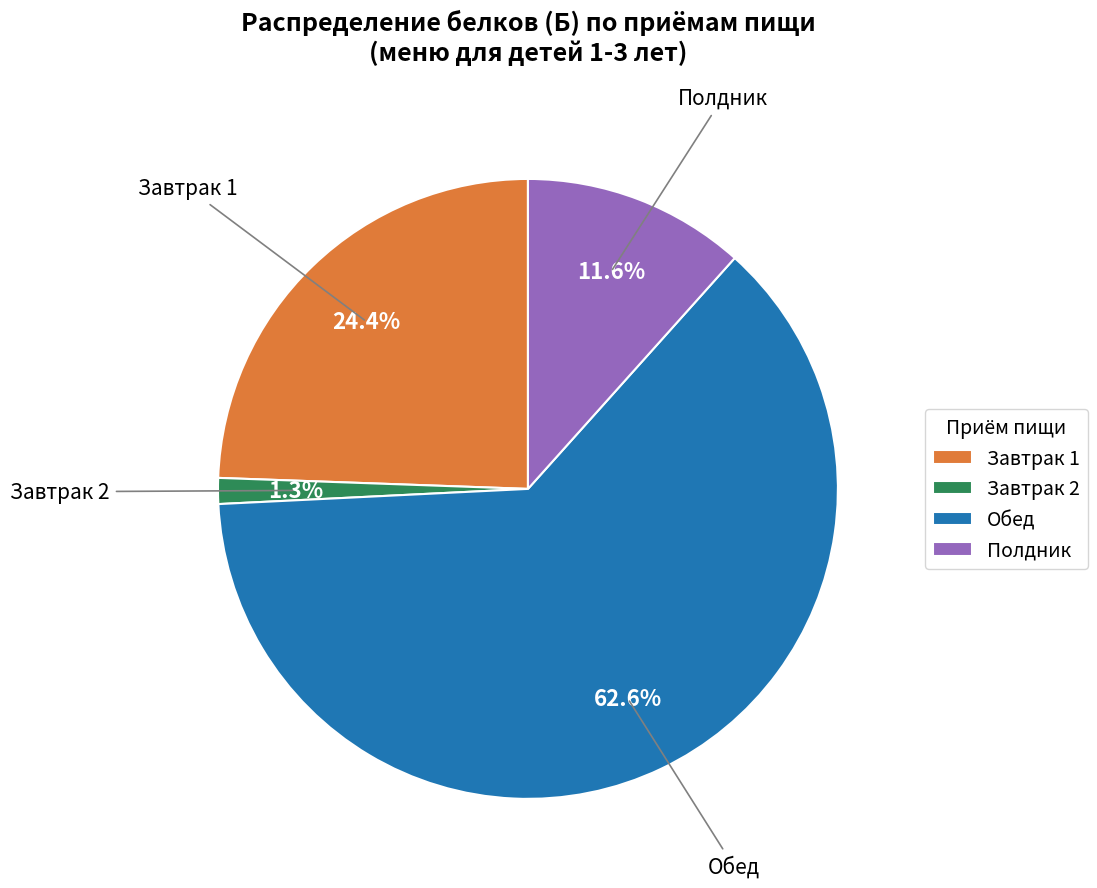

How much of the chart is everything except Завтрак 1?

75.6%